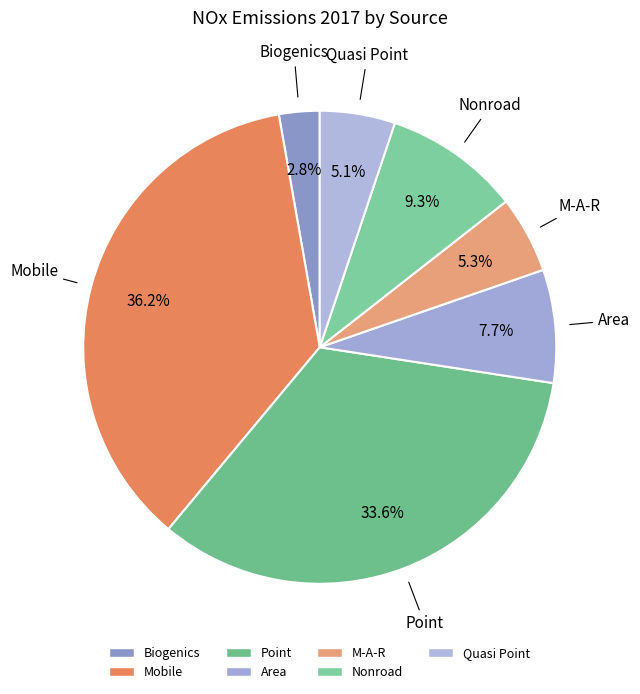

Which slice is the largest?

Mobile